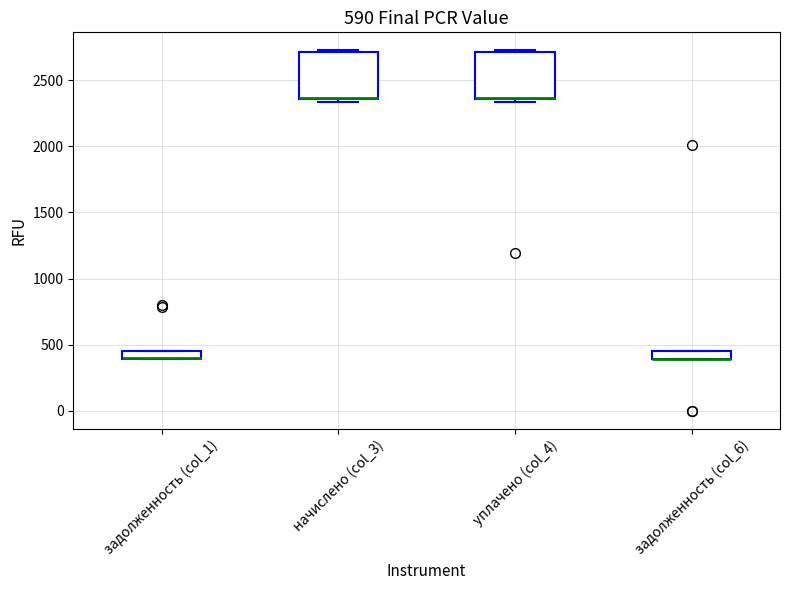

Where is the upper edge of the box for уплачено (col_4) on the y-axis? The values are not printed on the chart, so give them approximately, as read against the axis.

2700